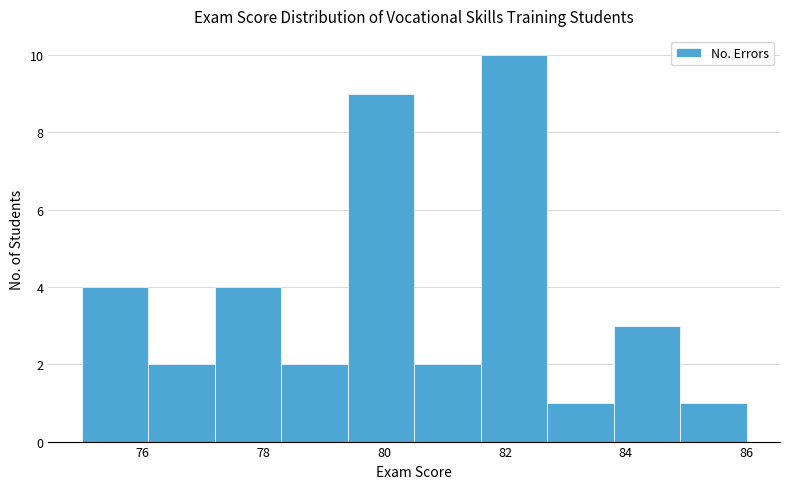

Over which range of the x-axis is the bar tallest?

81.6 to 82.7